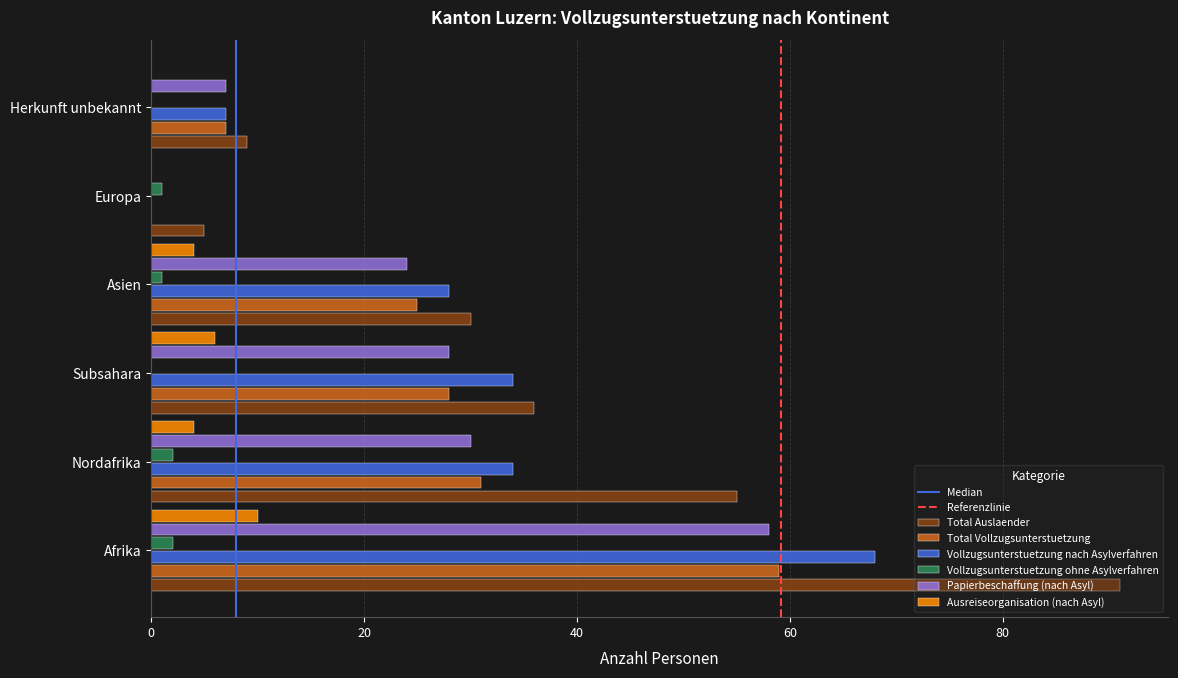

Is the value of Ausreiseorganisation (nach Asyl) at Herkunft unbekannt greater than the value of Vollzugsunterstuetzung nach Asylverfahren at Afrika?

No